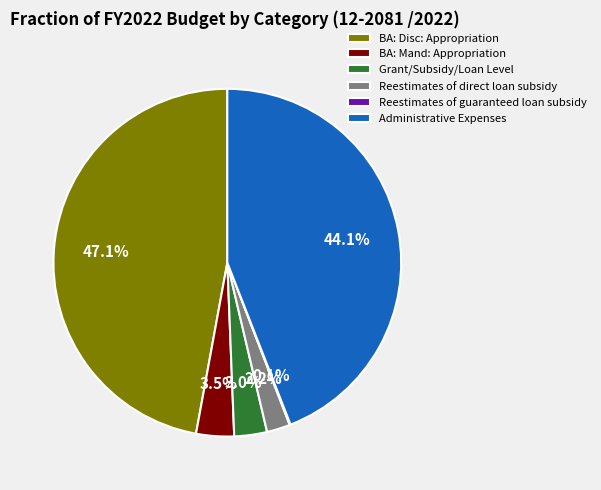

Combined, do BA: Mand: Appropriation and Administrative Expenses account for over 50%?

No